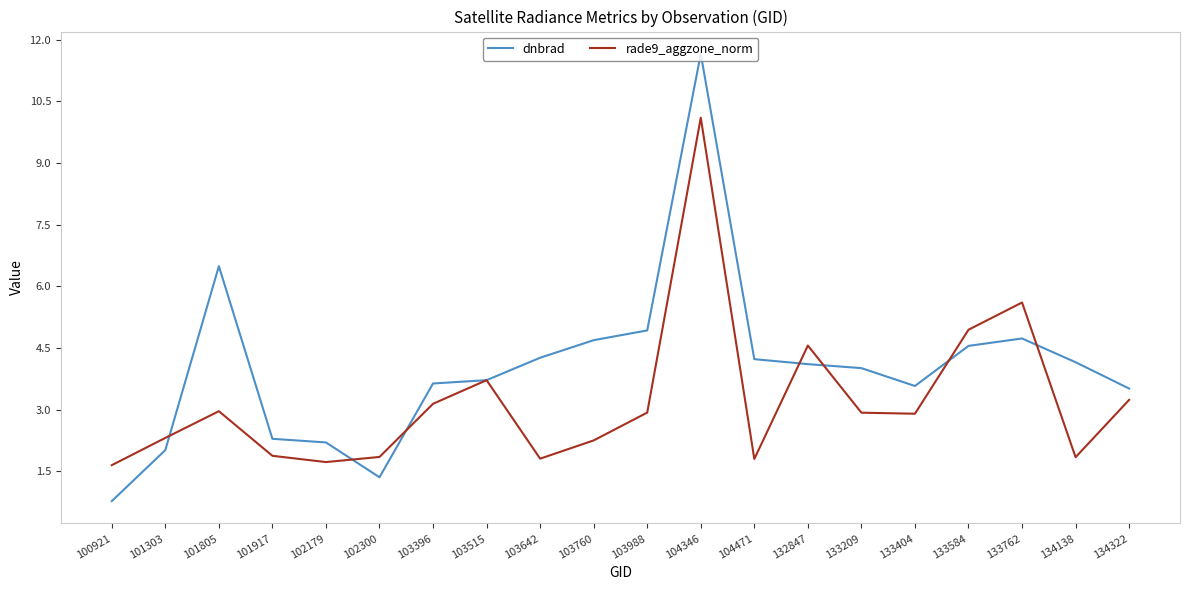

True or false: dnbrad has a value of 3.5 at 101917.

False